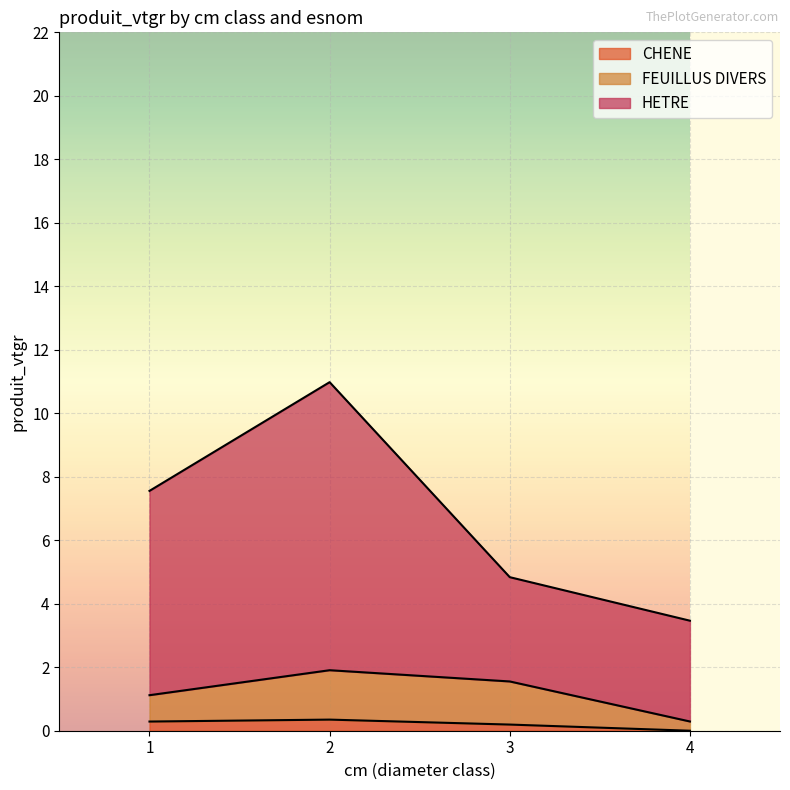

Is it true that CHENE equals 0.0 at 4?

True